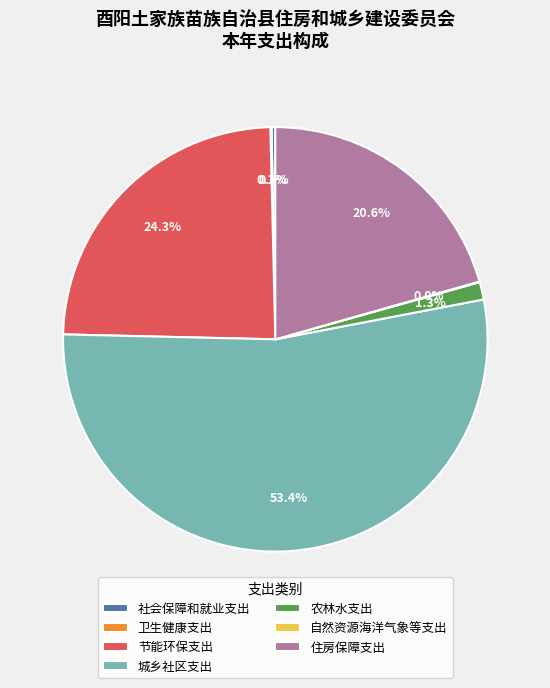

Is there a majority slice in this chart?

Yes